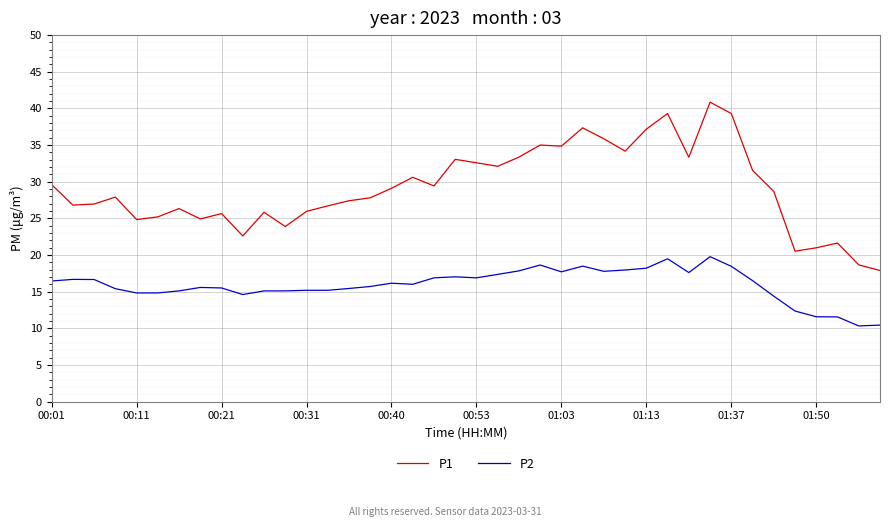

What is the difference between the maximum and second lowest values in the P1 series?

22.2